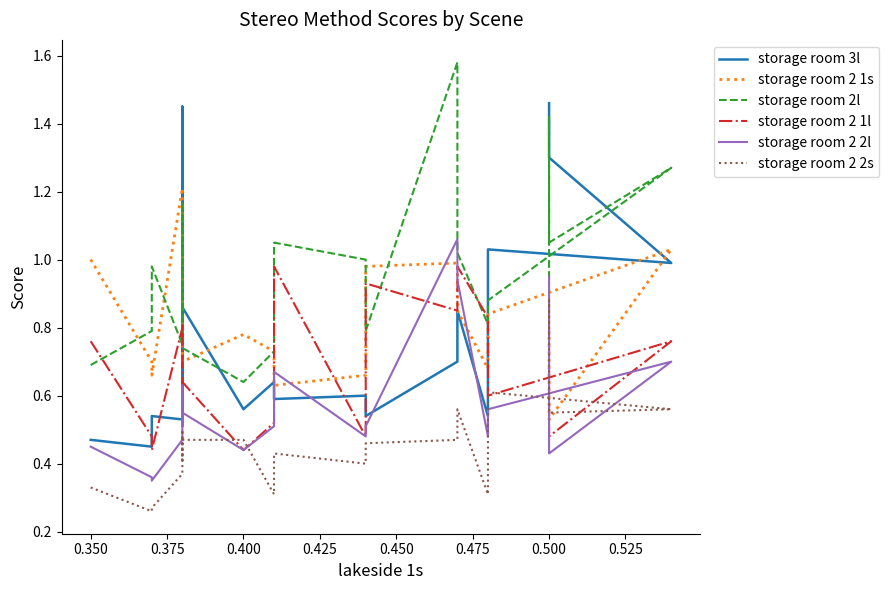

What is the difference between the maximum and minimum values in the storage room 2 2s series?

0.6